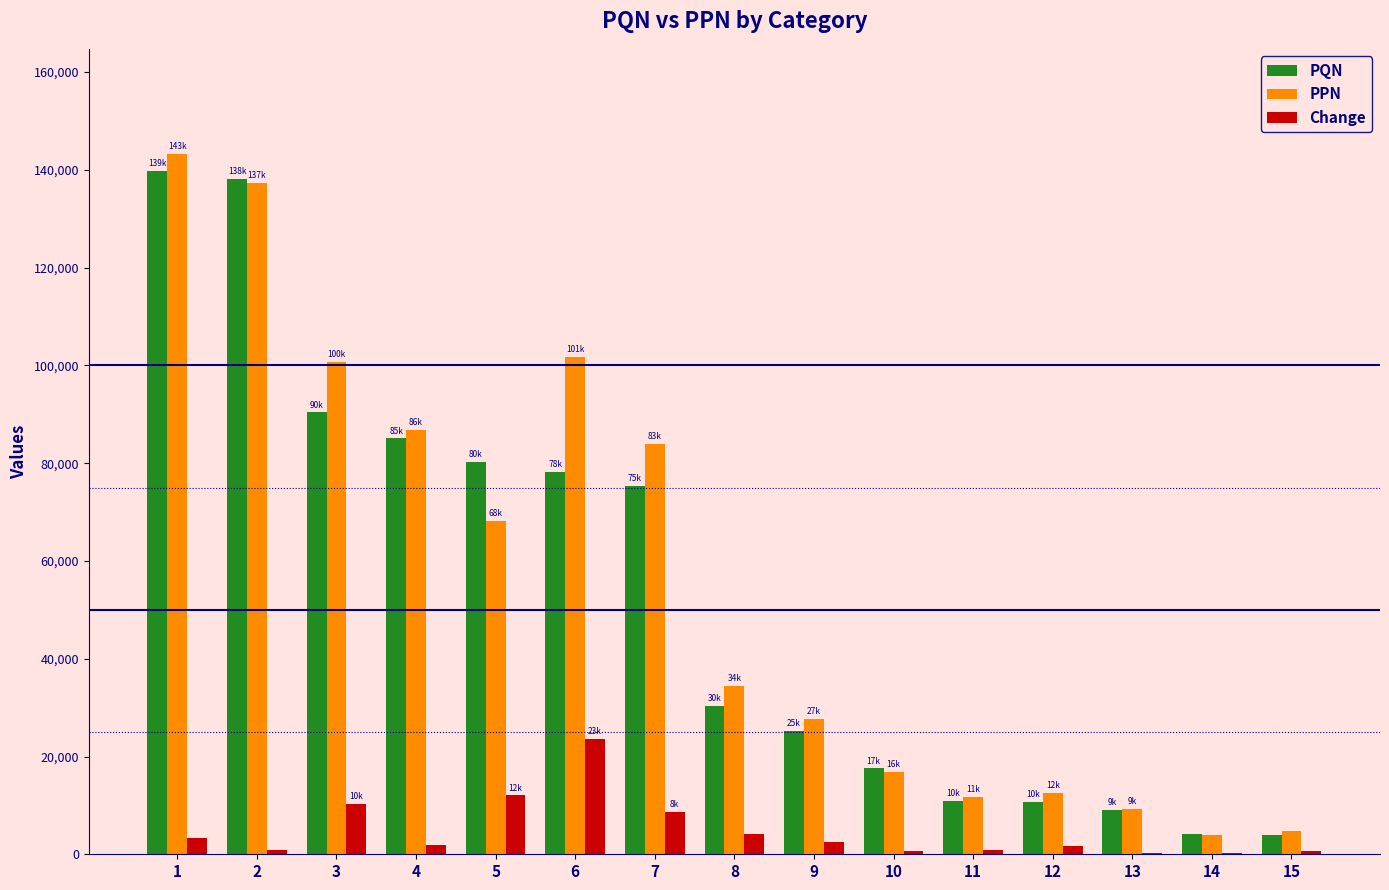

Between 4 and 13, which series saw the biggest shift?

PPN